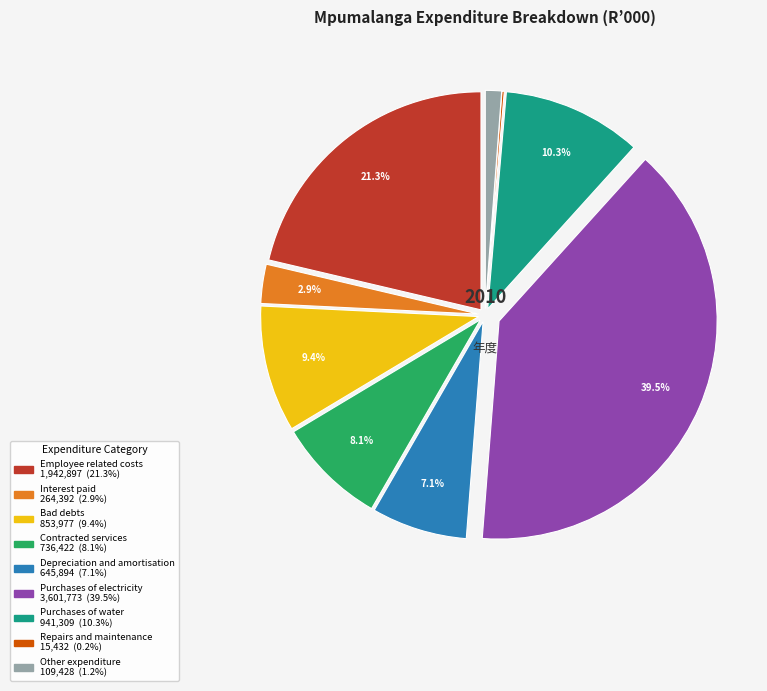

To the nearest percent, what is the combined percentage of Purchases of electricity and Depreciation and amortisation?

47%